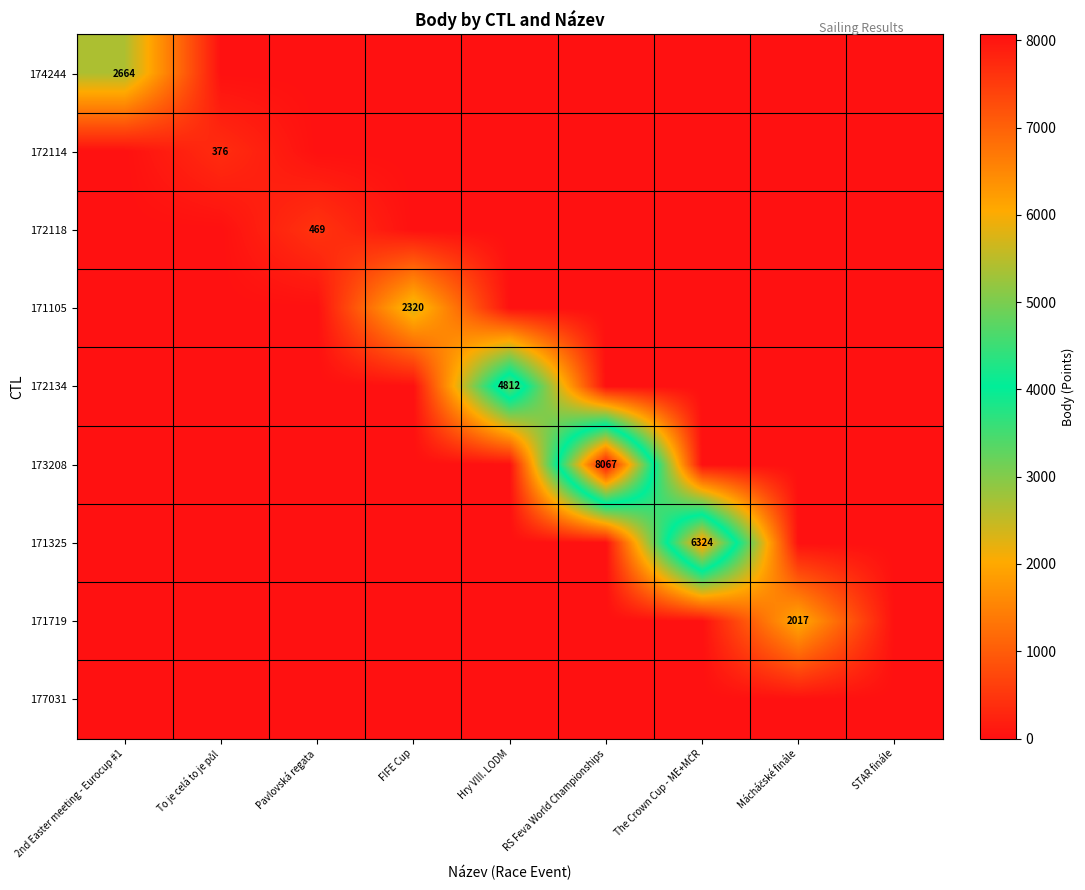

How many values in 174244 are above zero?

1